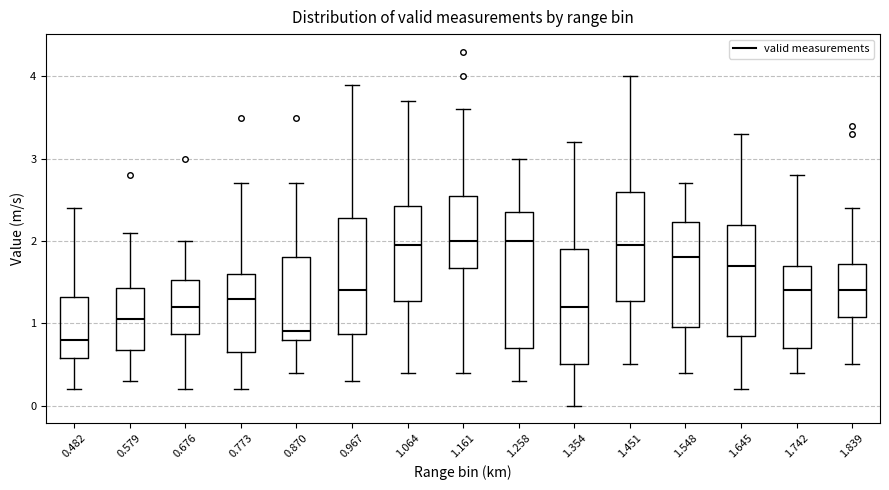

Which box is the tallest, from its lower edge to its upper edge?

1.258